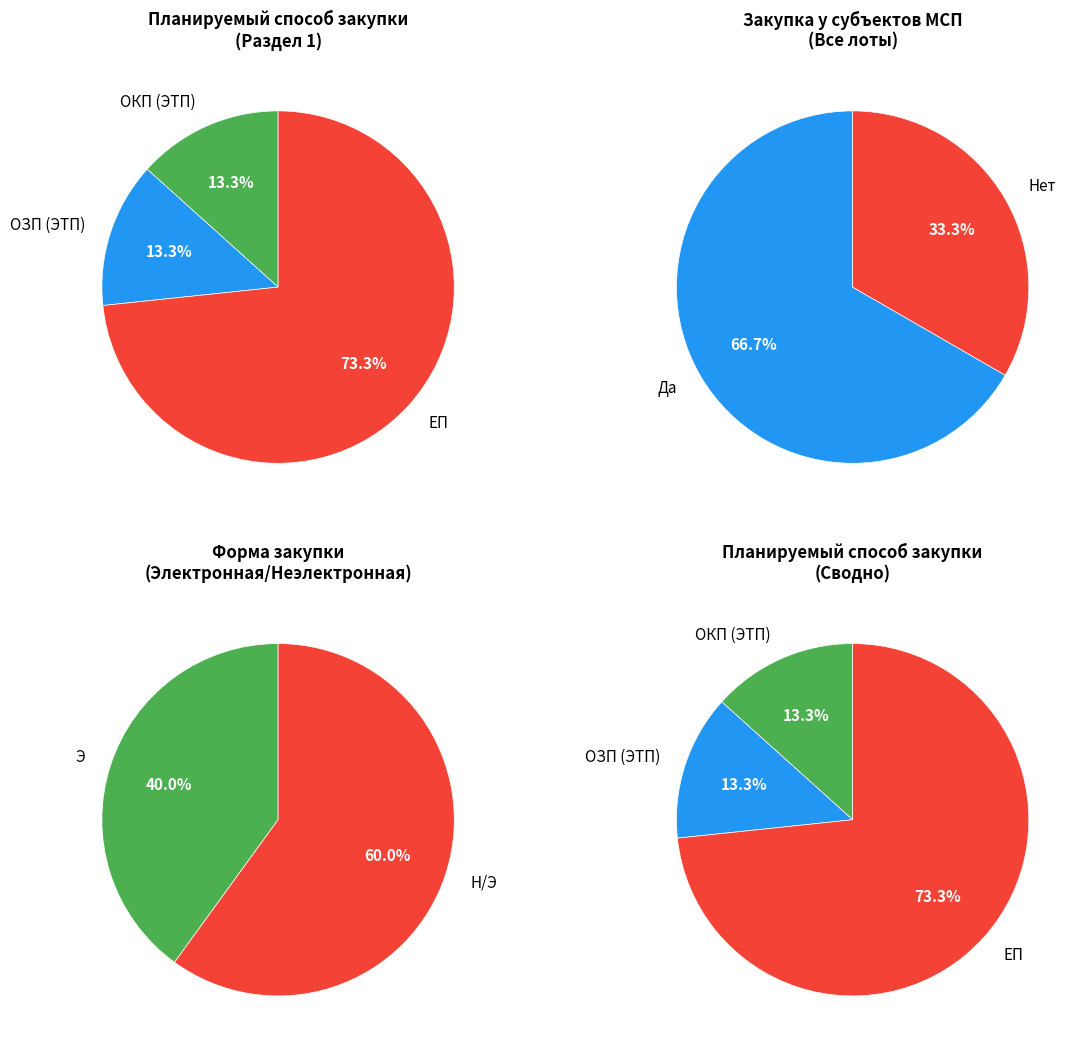

The ОКП (ЭТП) slice represents 13% of the pie. True or false?

True